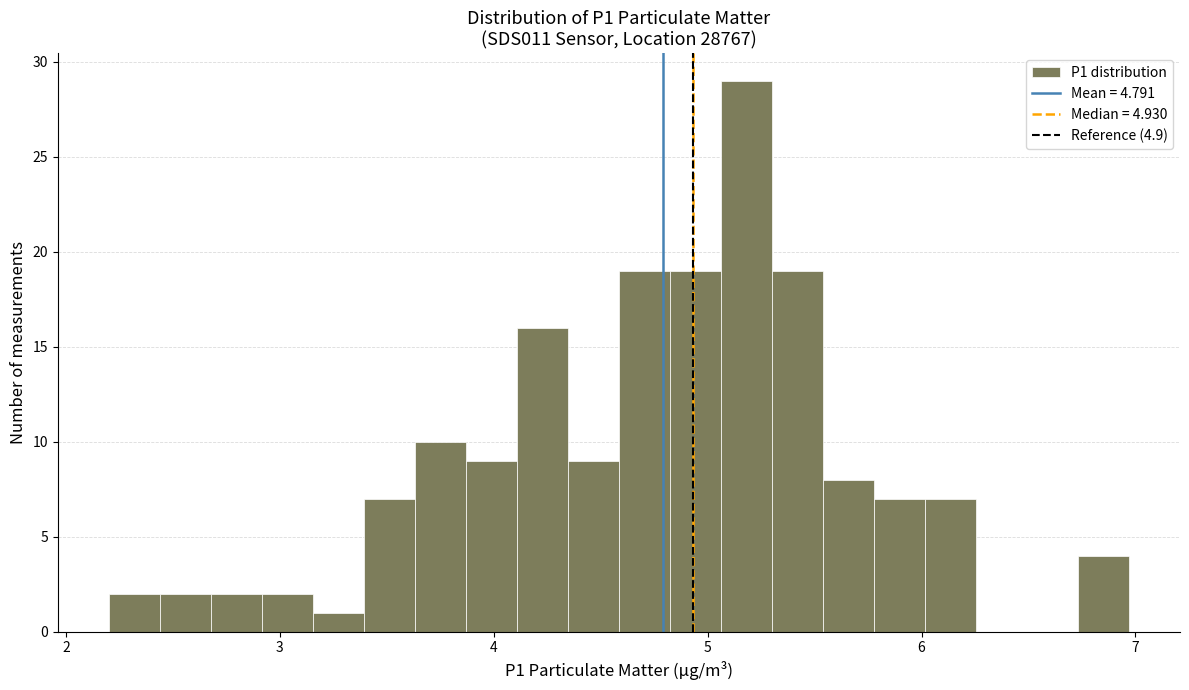

Around what value on the x-axis is the tallest bar? Give the approximate position of its centre, as read against the axis.

5.2